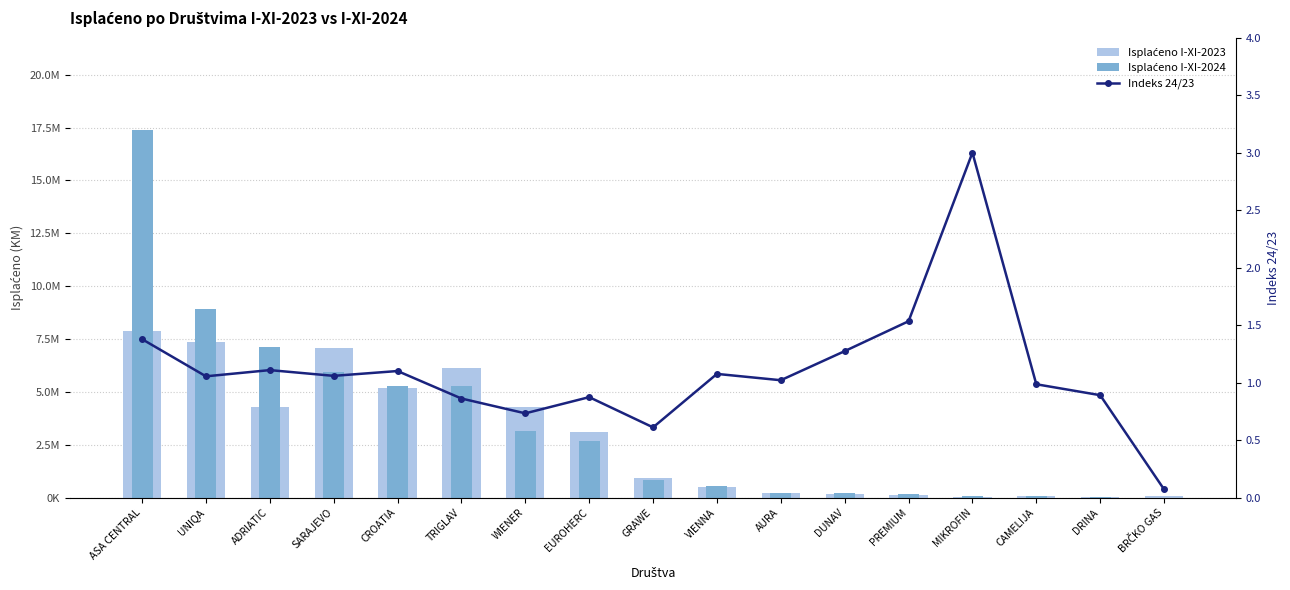

Between DUNAV and BRČKO GAS, which series saw the biggest shift?

Isplaćeno I-XI-2024